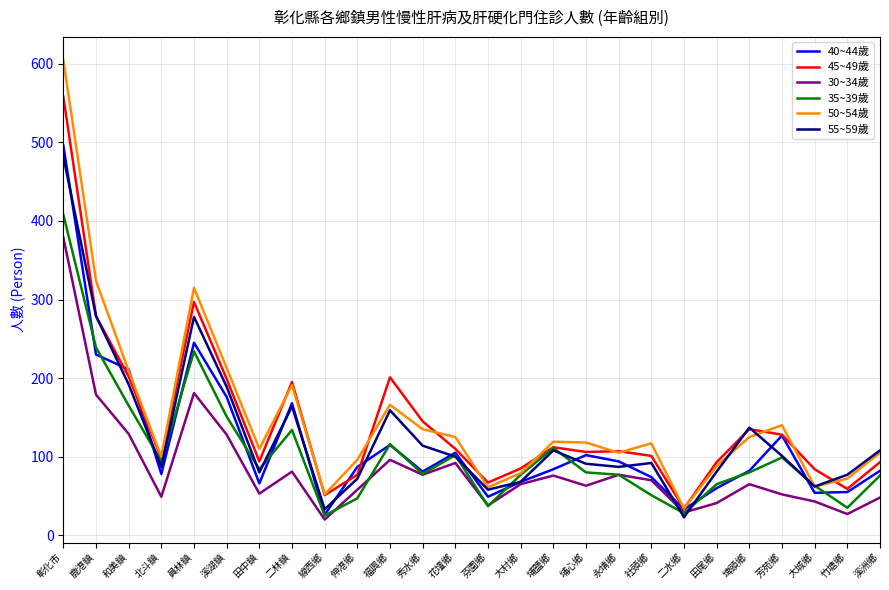

Is this an area chart (filled region under the line)?

No